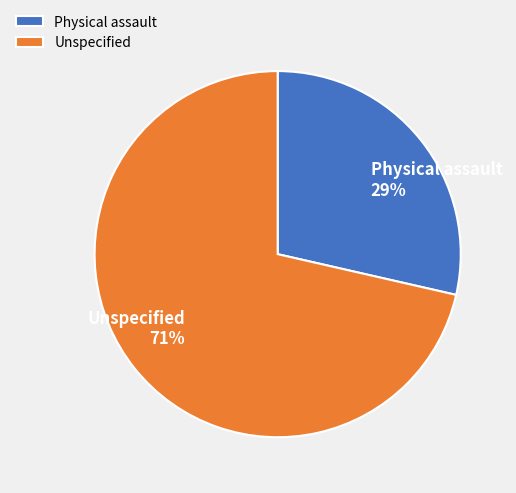

Rank the categories by value from highest to lowest.

Unspecified, Physical assault